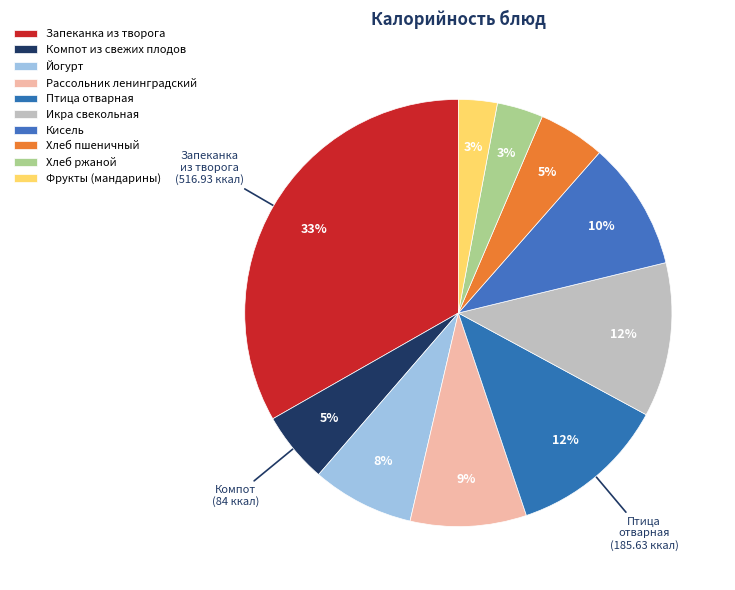

True or false: Компот из свежих плодов accounts for 1% of the total.

False